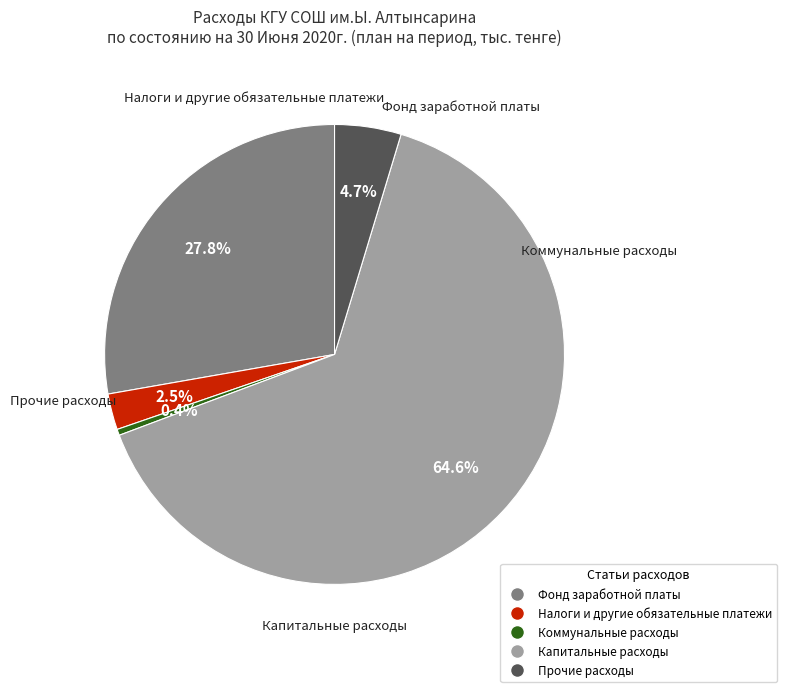

Rank the categories by value from highest to lowest.

Капитальные расходы, Фонд заработной платы, Прочие расходы, Налоги и другие обязательные платежи, Коммунальные расходы